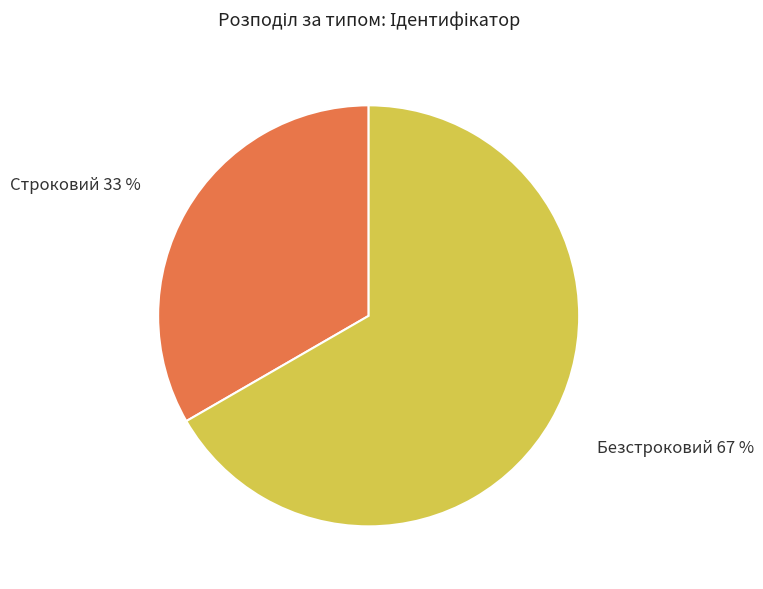

To the nearest percent, what percentage of the pie is Строковий?

33%